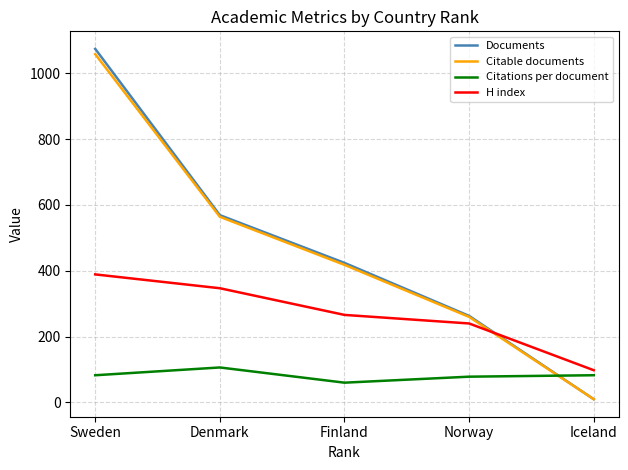

Where is Documents nearest to the value 542?

Denmark